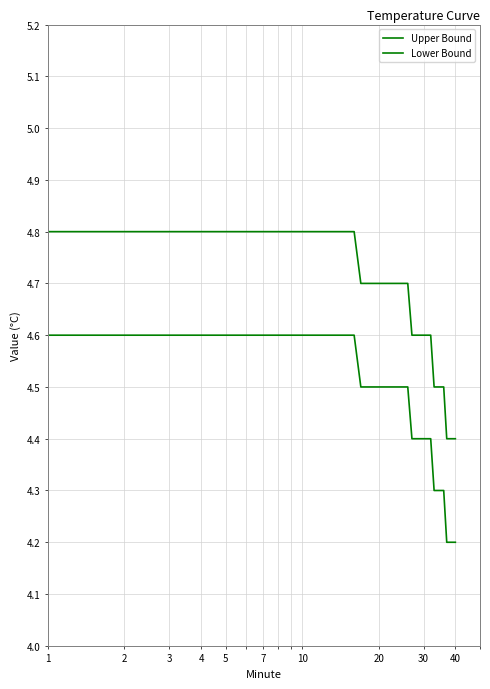

Is this an area chart (filled region under the line)?

No